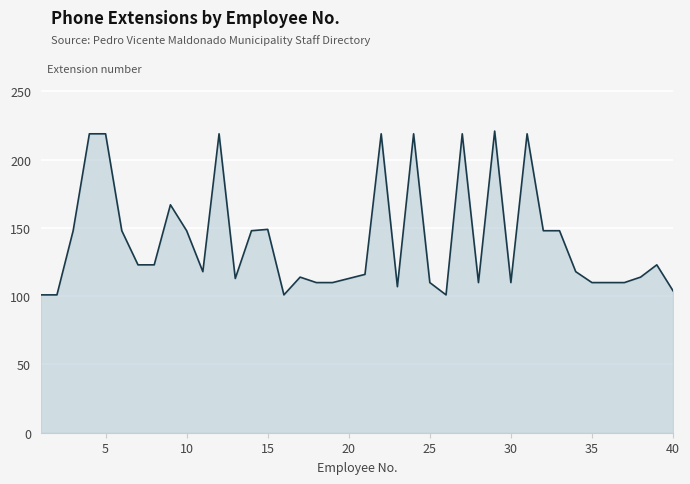

What is the difference between the maximum and minimum values?

120